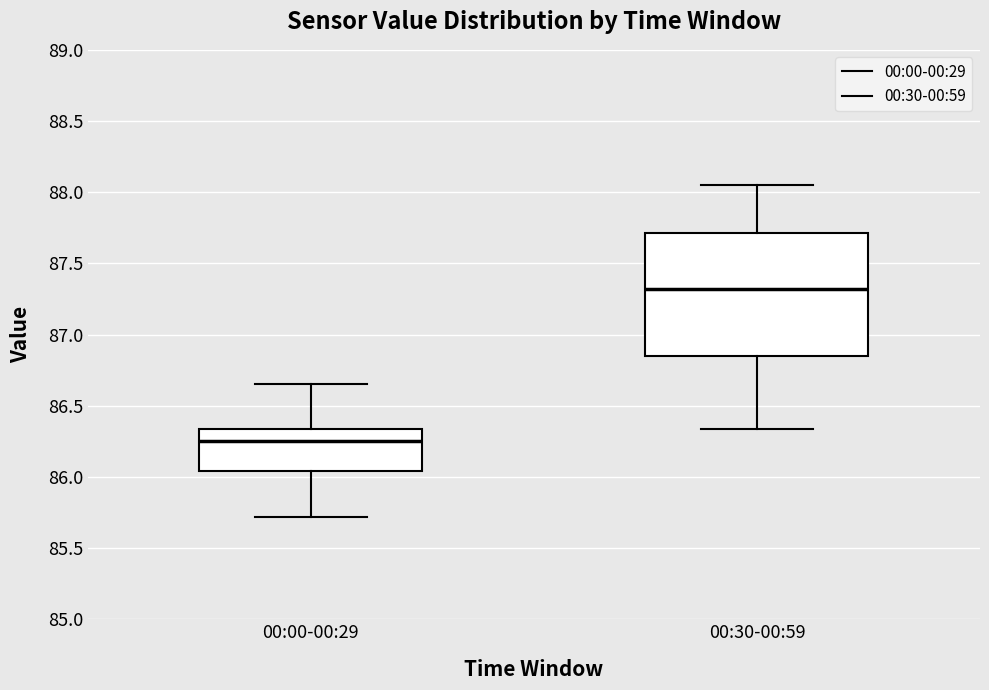

Reading left to right, transcribe this box plot: for each box, give where its median line is, the range the box spans, and where its two whiskers end, as read against the y-axis. The values are not printed on the chart, so give them approximately, as read against the axis.

00:00-00:29: median 86.25, box 86.05 to 86.35, whiskers 85.70 to 86.65
00:30-00:59: median 87.30, box 86.85 to 87.70, whiskers 86.35 to 88.05